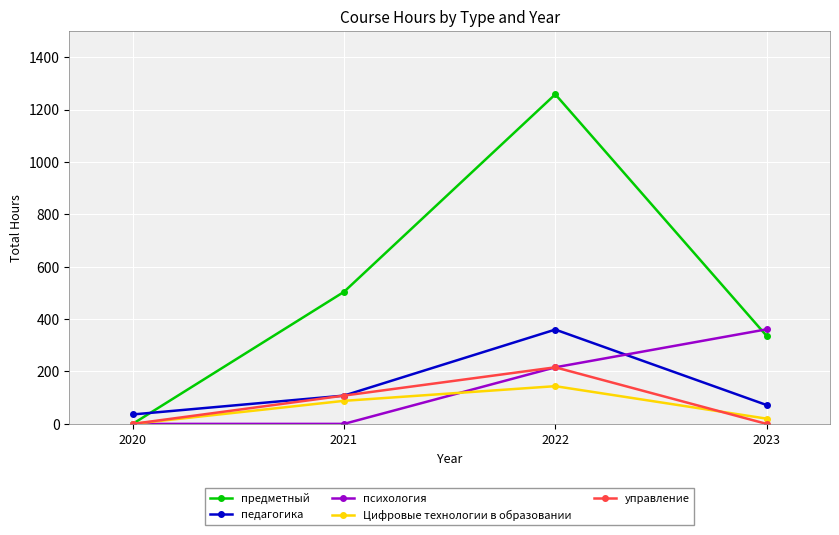

How many categories are shown in the chart?

4